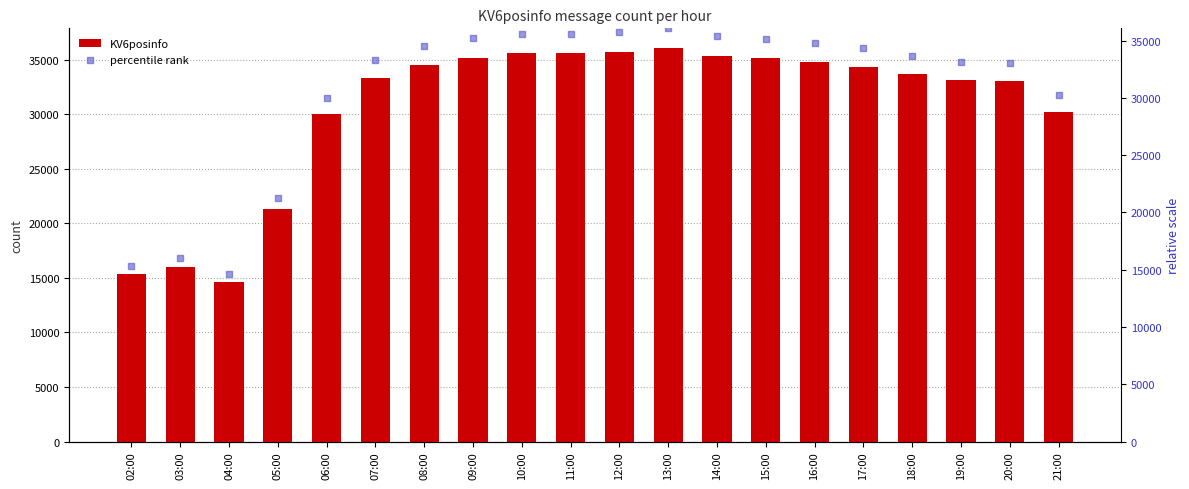

Is the value of percentile rank at 13:00 greater than the value of KV6posinfo at 12:00?

Yes